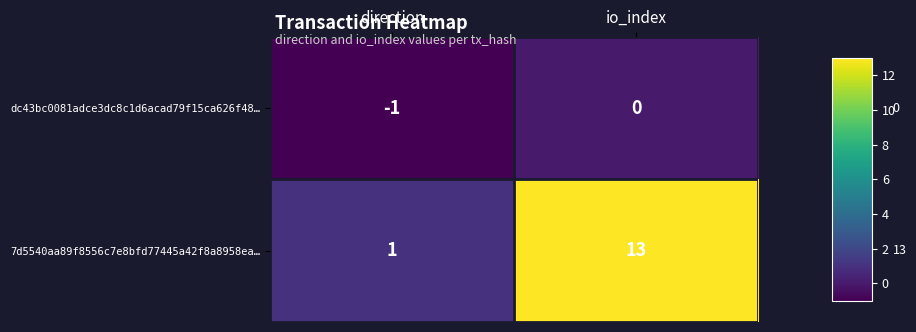

Which series has the widest spread of values?

7d5540aa89f8556c7e8bfd77445a42f8a8958ea…